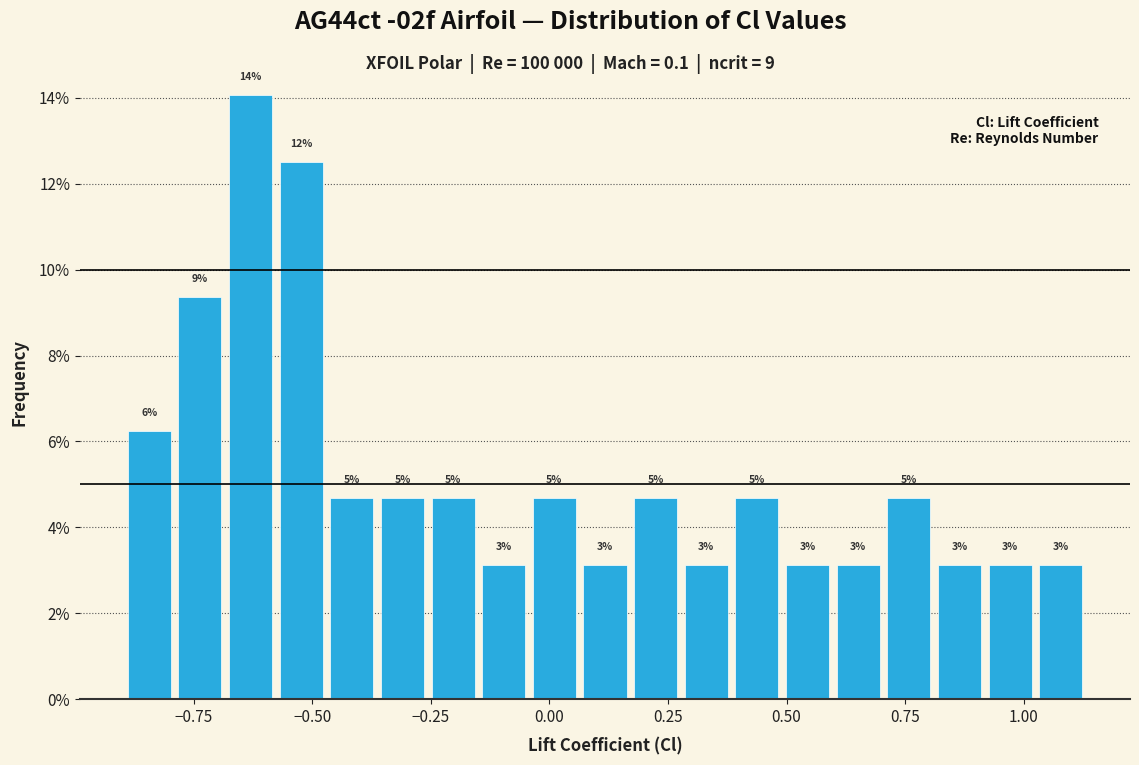

Read against the x-axis, roughly where is the centre of the tallest bar?

-0.65